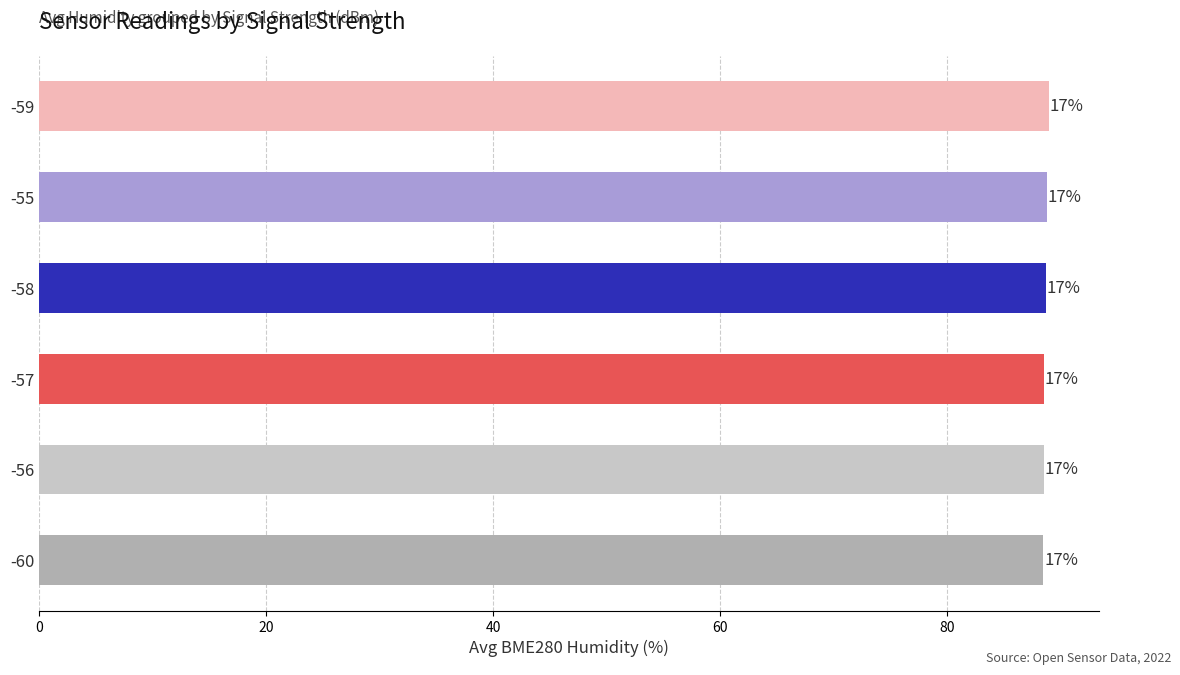

How many bars are there in total?

6